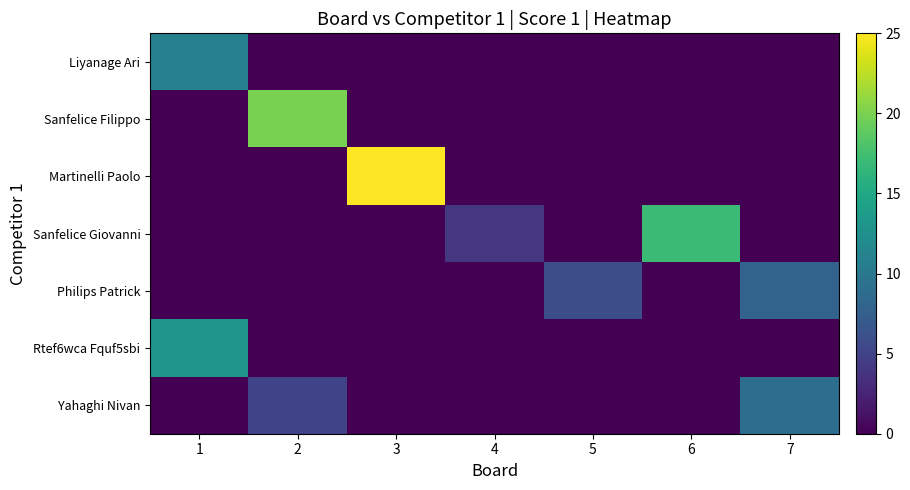

Which series has the widest spread of values?

Martinelli Paolo